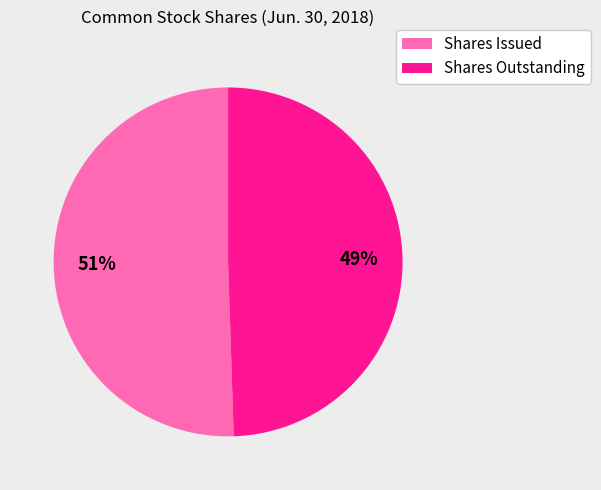

To the nearest percent, what portion does Shares Outstanding represent?

49%